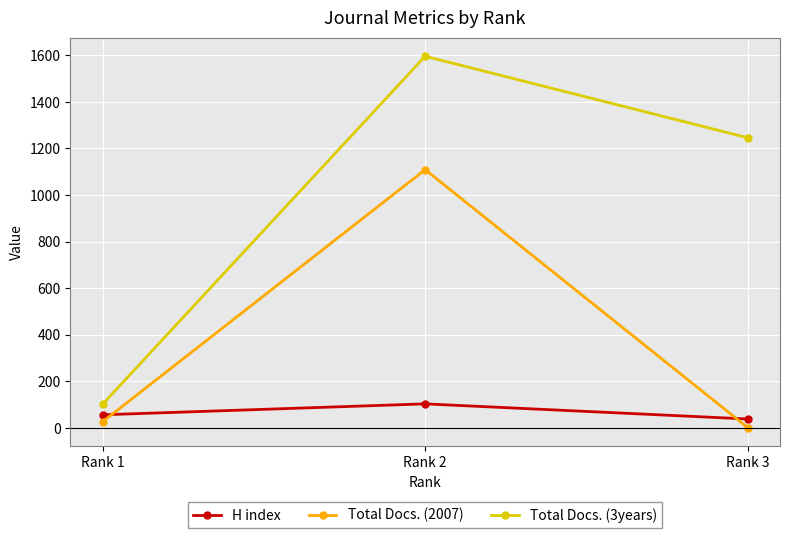

How many data points in H index are less than 56?

1